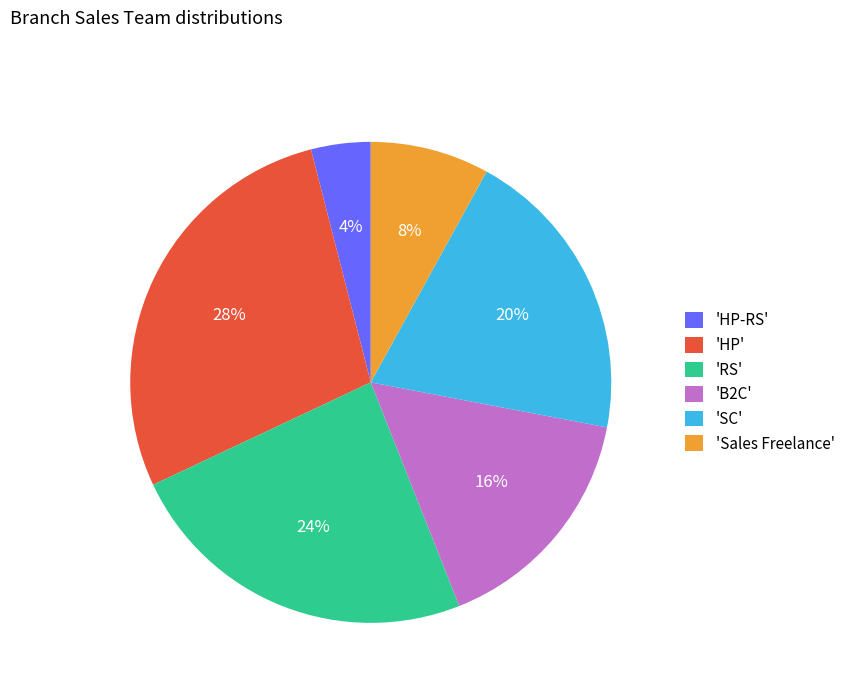

How many segments does this pie chart have?

6